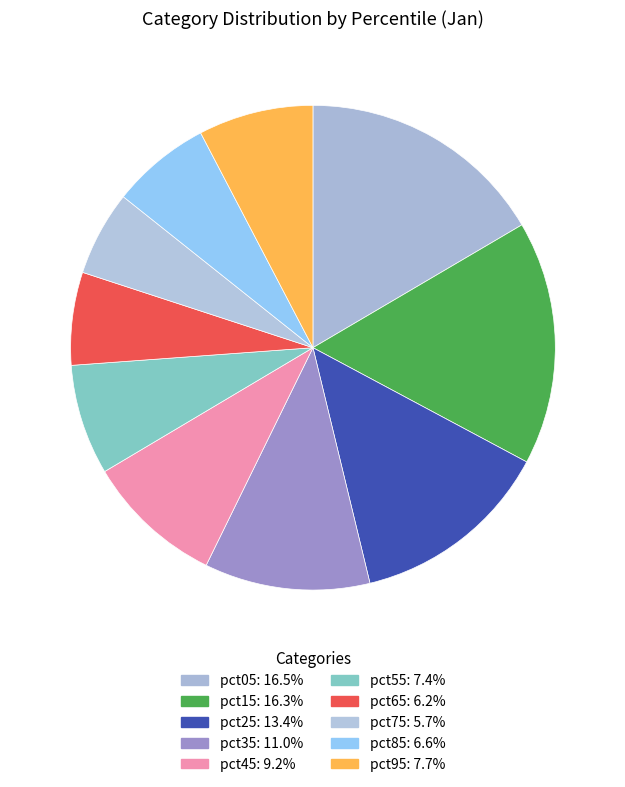

How many segments does this pie chart have?

10